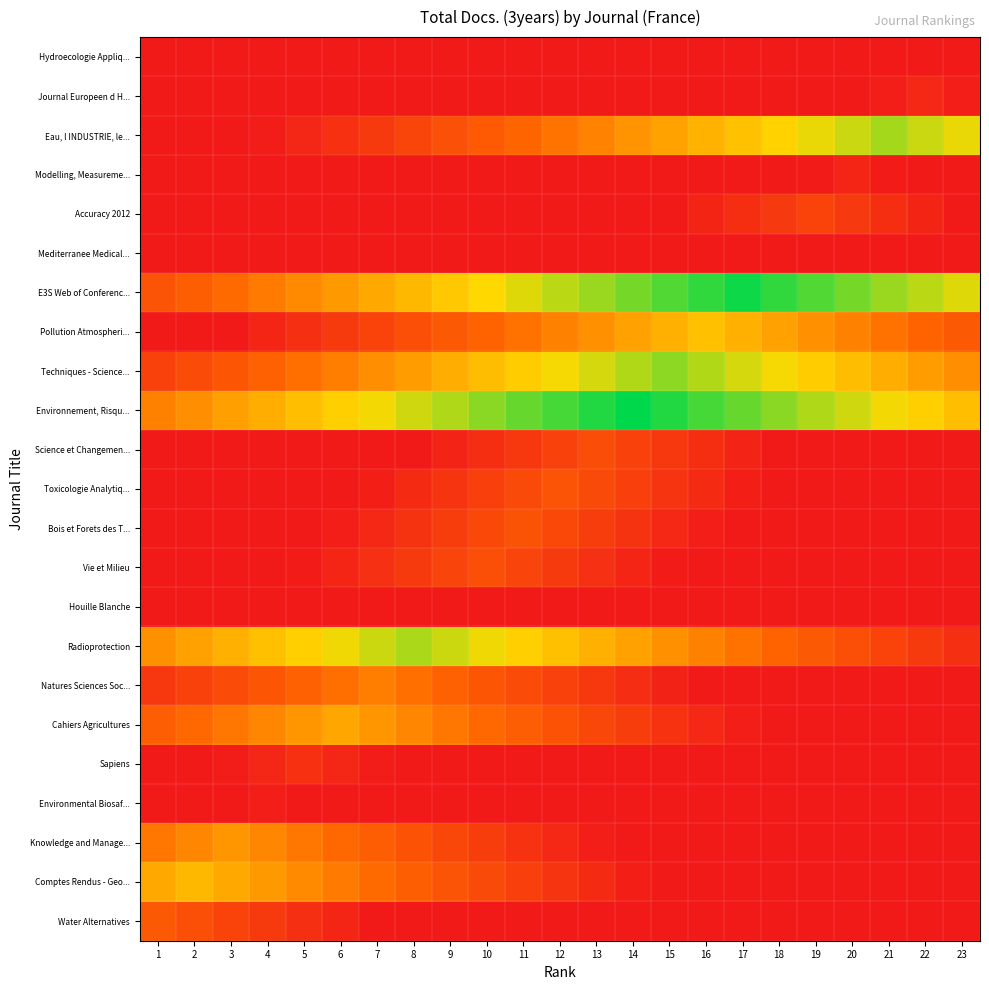

Rank the series by their maximum value, from lowest to highest.

Houille Blanche, Mediterranee Medical..., Hydroecologie Appliq..., Environmental Biosaf..., Modelling, Measureme..., Journal Europeen d H..., Sapiens, Accuracy 2012, Science et Changemen..., Vie et Milieu, Bois et Forets des T..., Toxicologie Analytiq..., Water Alternatives, Natures Sciences Soc..., Knowledge and Manage..., Cahiers Agricultures, Comptes Rendus - Geo..., Pollution Atmospheri..., Radioprotection, Eau, l INDUSTRIE, le..., Techniques - Science..., E3S Web of Conferenc..., Environnement, Risqu...